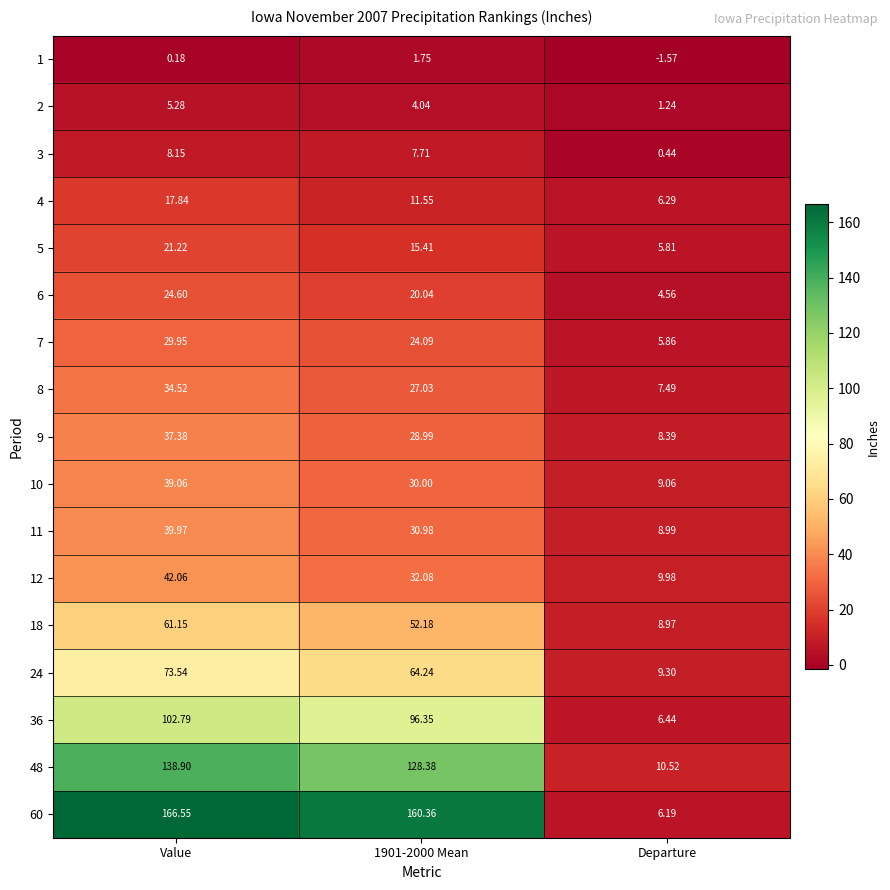

Count the number of data series in this chart.

17